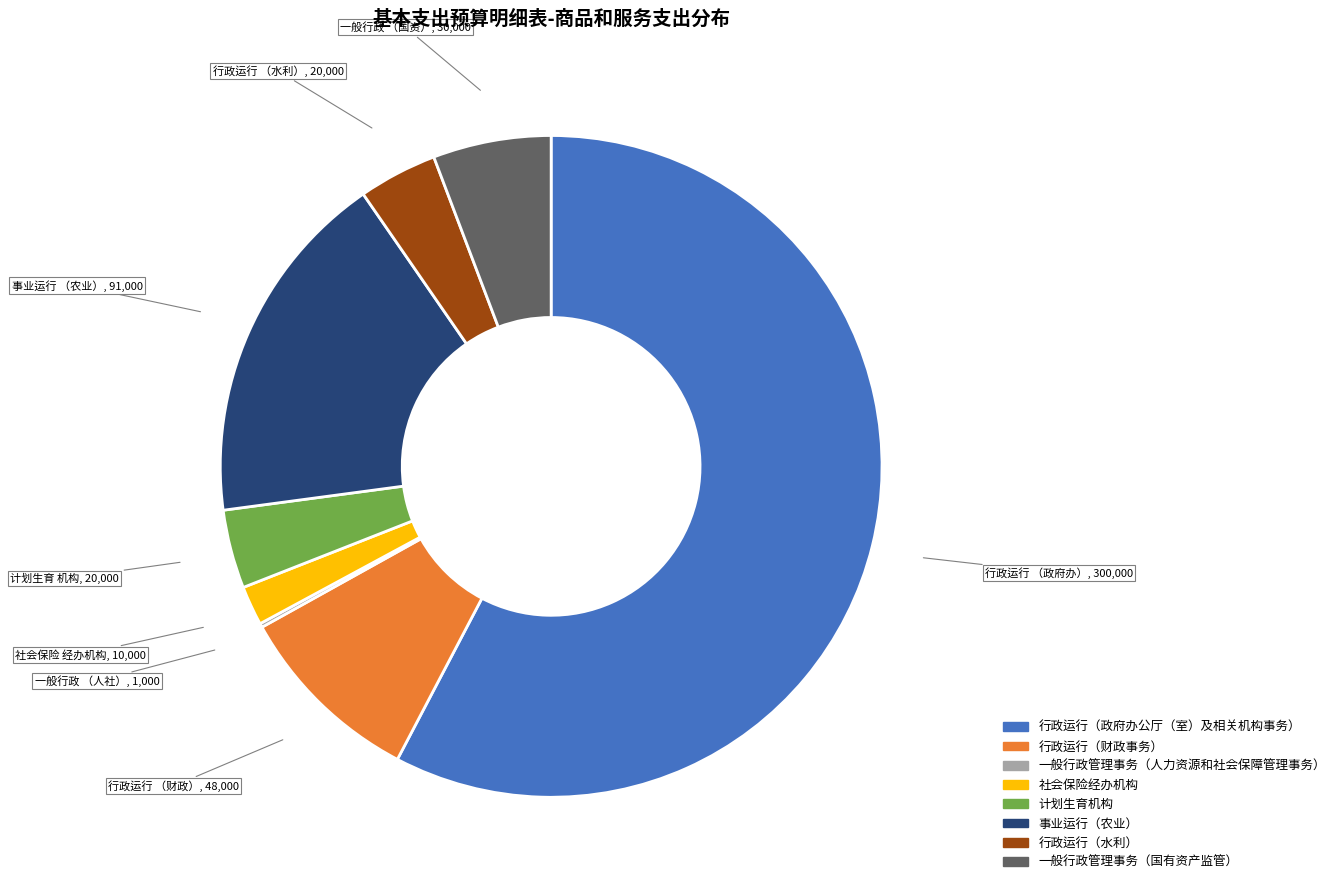

Which slice is the largest?

行政运行（政府办公厅（室）及相关机构事务）